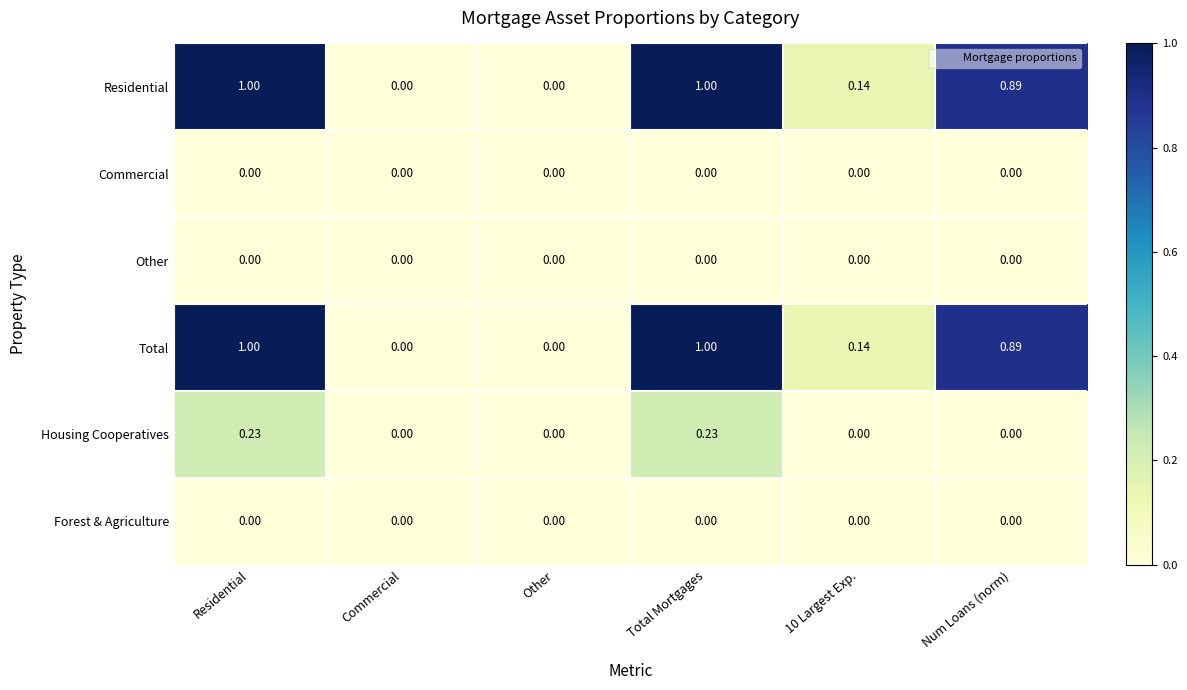

Which series has the largest range (max minus min)?

Residential